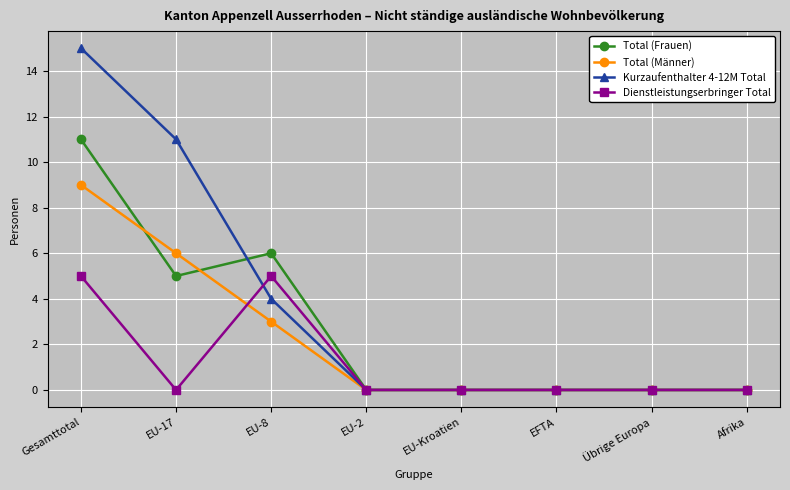

Reading left to right, extract all data points from this chart.

Total (Frauen): Gesamttotal=11	EU-17=5	EU-8=6	EU-2=0	EU-Kroatien=0	EFTA=0	Übrige Europa=0	Afrika=0
Total (Männer): Gesamttotal=9	EU-17=6	EU-8=3	EU-2=0	EU-Kroatien=0	EFTA=0	Übrige Europa=0	Afrika=0
Kurzaufenthalter 4-12M Total: Gesamttotal=15	EU-17=11	EU-8=4	EU-2=0	EU-Kroatien=0	EFTA=0	Übrige Europa=0	Afrika=0
Dienstleistungserbringer Total: Gesamttotal=5	EU-17=0	EU-8=5	EU-2=0	EU-Kroatien=0	EFTA=0	Übrige Europa=0	Afrika=0